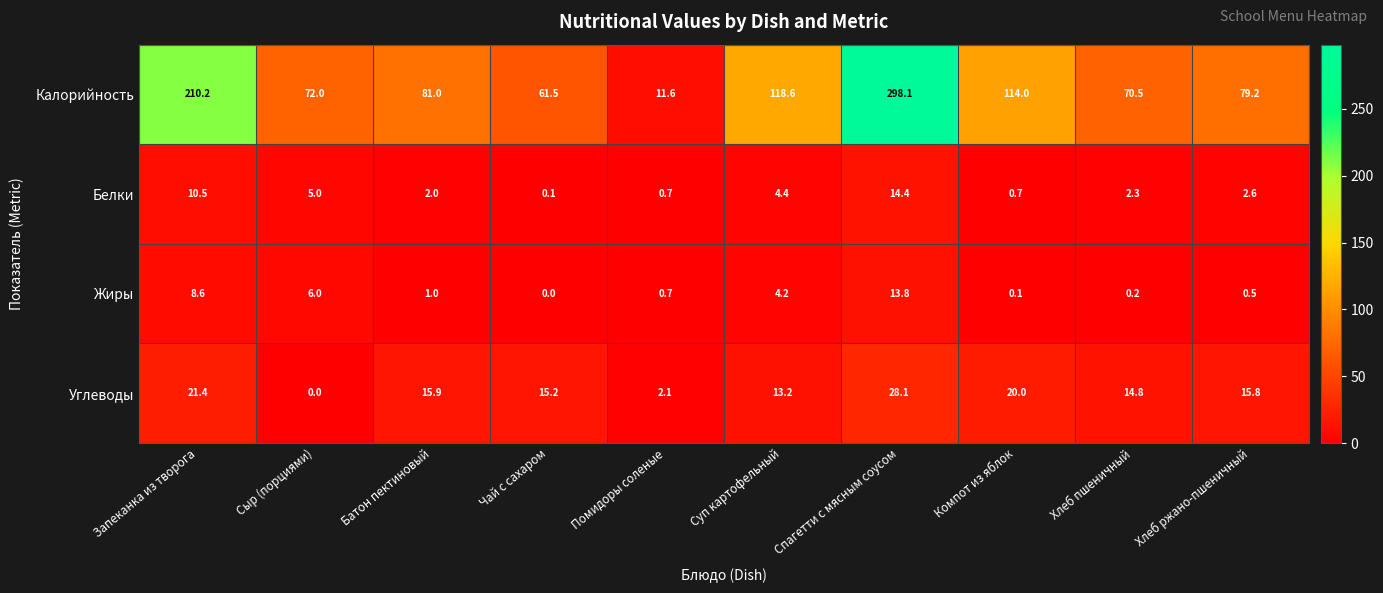

The value of Жиры at Сыр (порциями) is 9.4. True or false?

False